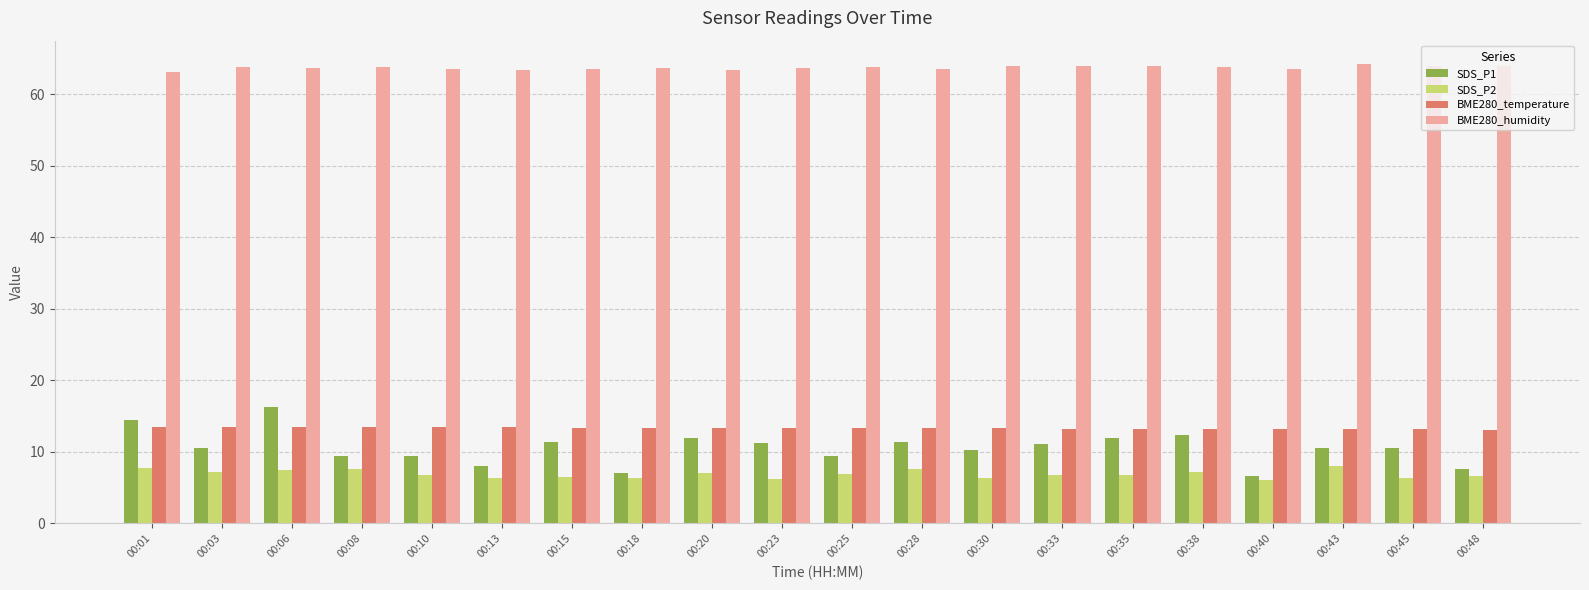

Is the value of SDS_P2 at 00:18 greater than the value of BME280_humidity at 00:15?

No